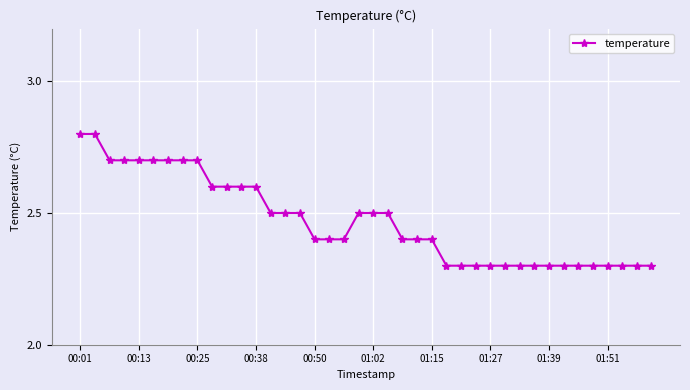

What is the value of the 37th point from the left?

2.3